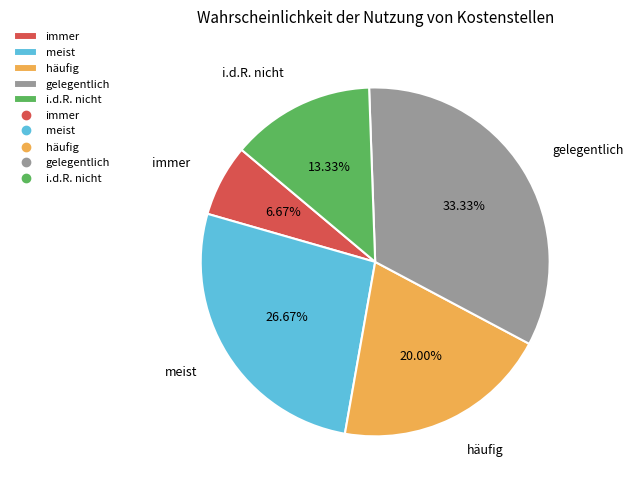

What percentage do immer and meist together represent?

33.3%